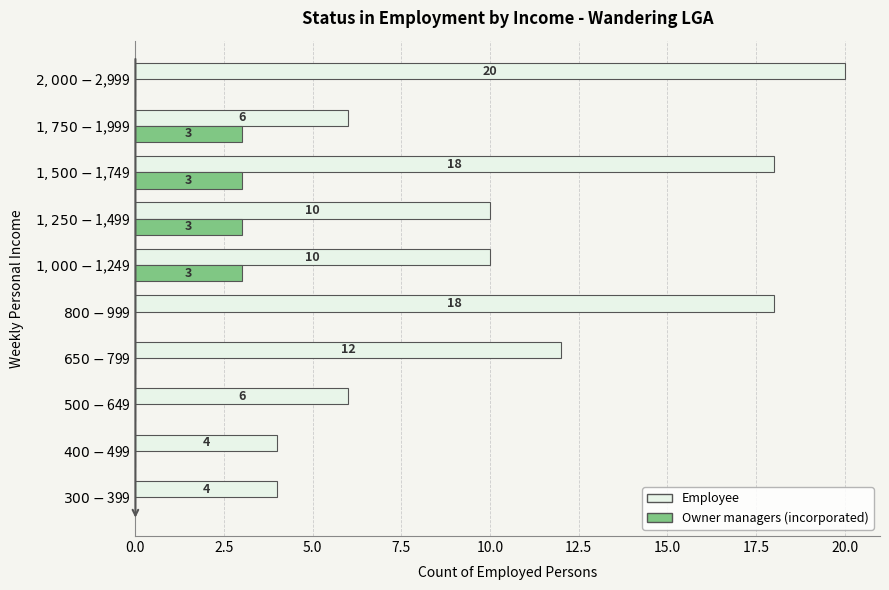

Which series has the largest total across all categories?

Employee